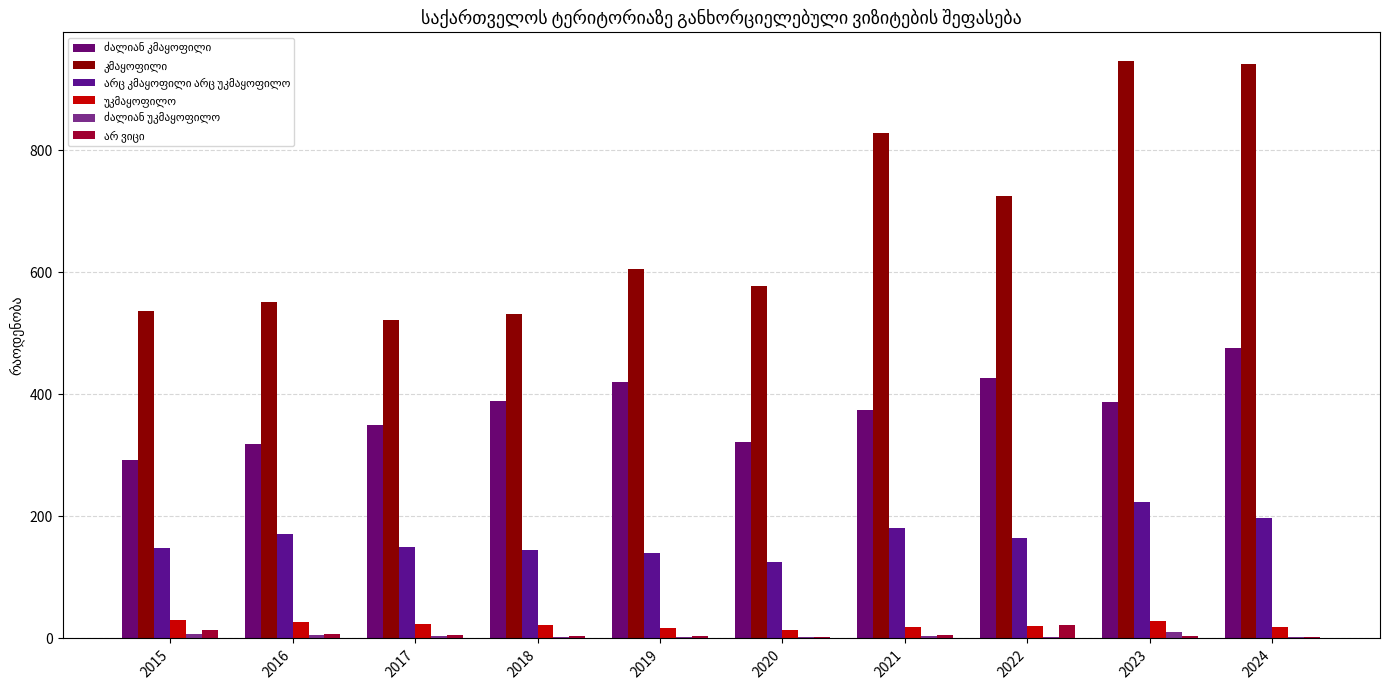

Reading right to left, transcribe all the data shown in this chart.

ძალიან კმაყოფილი: 2024=475.0	2023=387.5	2022=426.5	2021=374.8	2020=322.5	2019=420.6	2018=389.7	2017=350.3	2016=318.9	2015=293.1
კმაყოფილი: 2024=941.9	2023=945.7	2022=725.1	2021=827.4	2020=577.7	2019=604.7	2018=531.6	2017=520.9	2016=551.2	2015=536.7
არც კმაყოფილი არც უკმაყოფილო: 2024=197.6	2023=223.8	2022=164.7	2021=180.6	2020=125.7	2019=139.7	2018=144.6	2017=150.1	2016=170.7	2015=148.5
უკმაყოფილო: 2024=19.0	2023=28.2	2022=20.7	2021=18.9	2020=13.8	2019=16.8	2018=22.2	2017=23.0	2016=27.1	2015=30.3
ძალიან უკმაყოფილო: 2024=2.9	2023=10.1	2022=2.5	2021=4.3	2020=2.4	2019=2.6	2018=2.3	2017=3.9	2016=5.3	2015=7.5
არ ვიცი: 2024=2.4	2023=4.2	2022=21.7	2021=5.9	2020=3.1	2019=3.3	2018=4.4	2017=5.0	2016=6.7	2015=13.8